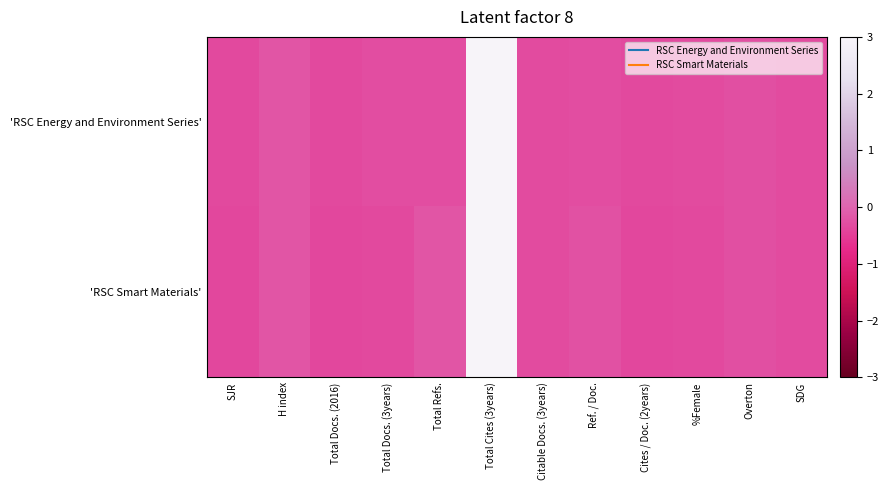

At how many categories does at least one series exceed 2?

1